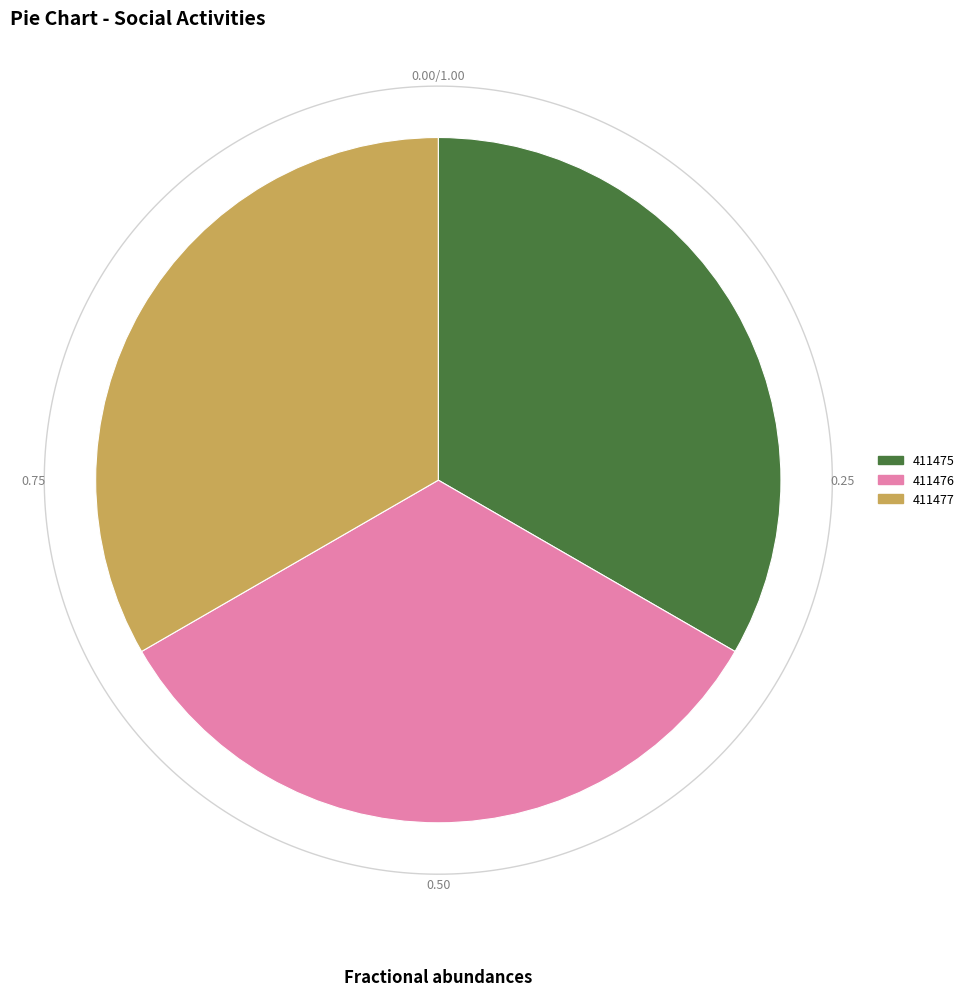

To the nearest percent, what is the average slice percentage?

33%